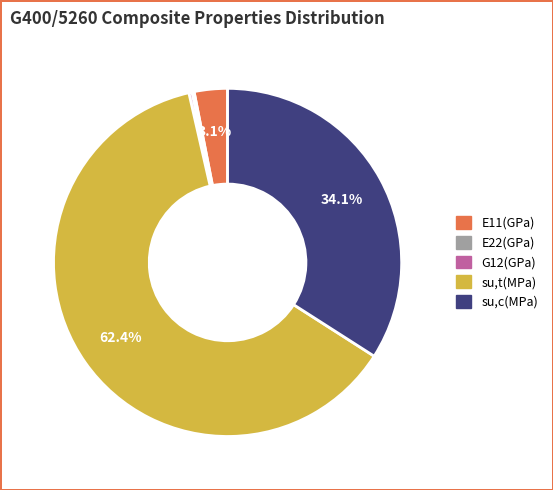

Is the sum of E11(GPa) and su,c(MPa) greater than half?

No